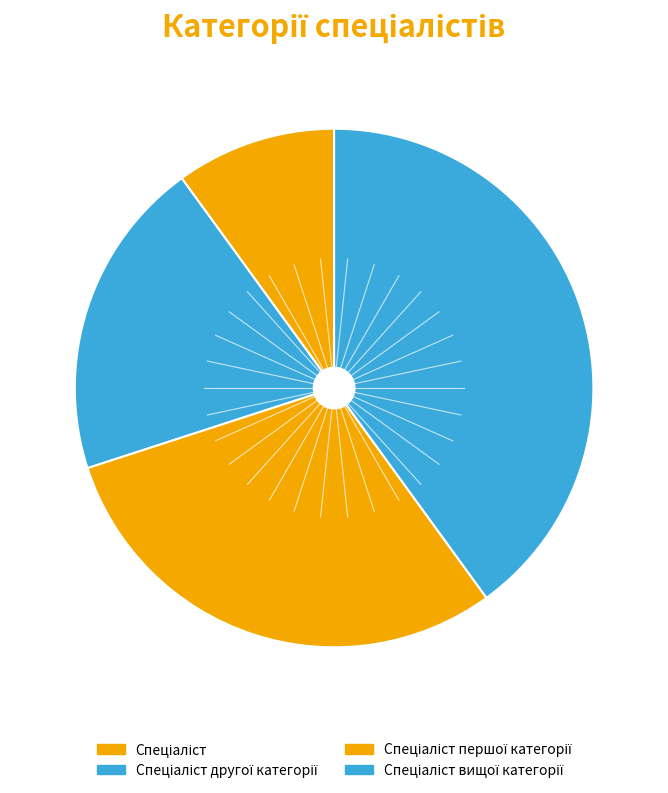

How many segments does this pie chart have?

4